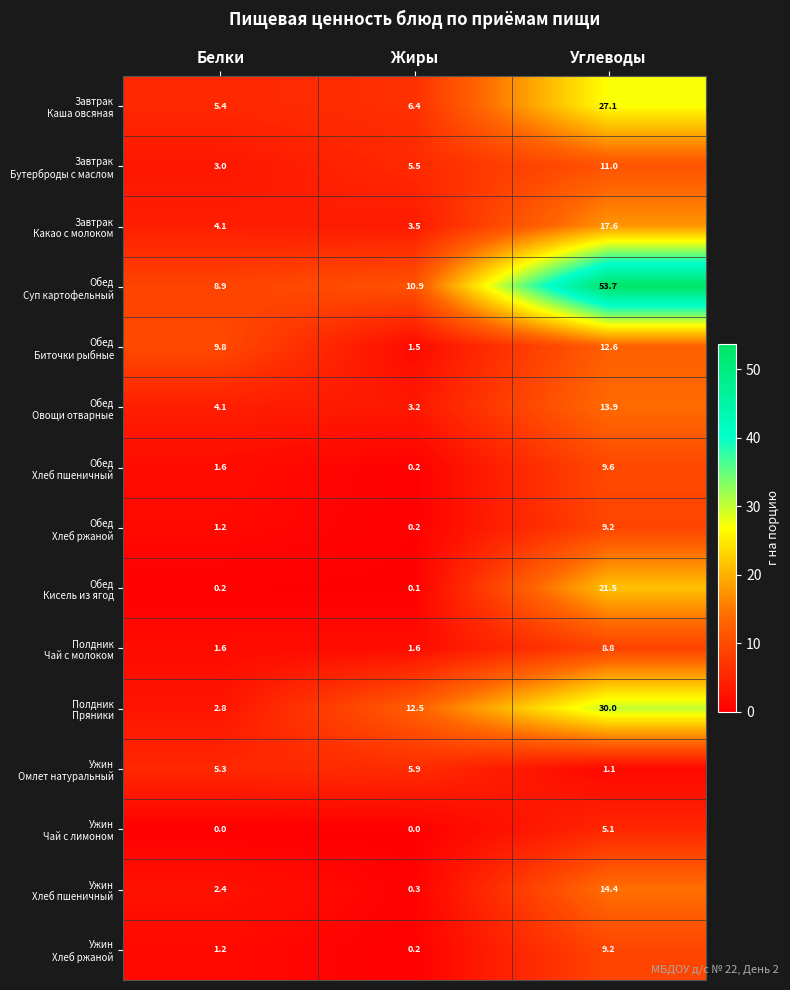

What is the total value across all series at Жиры?

52.0